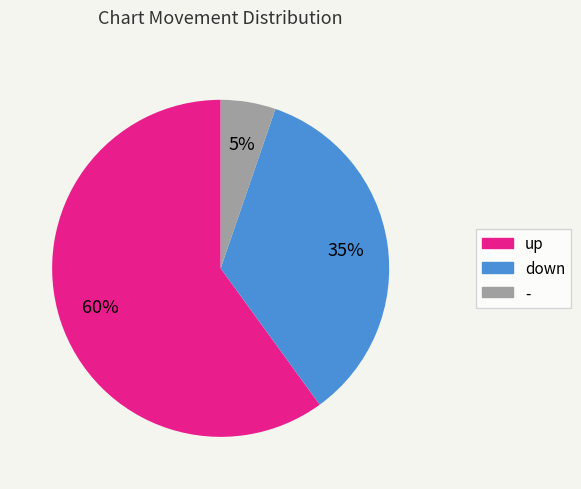

Rank the categories by value from highest to lowest.

up, down, -